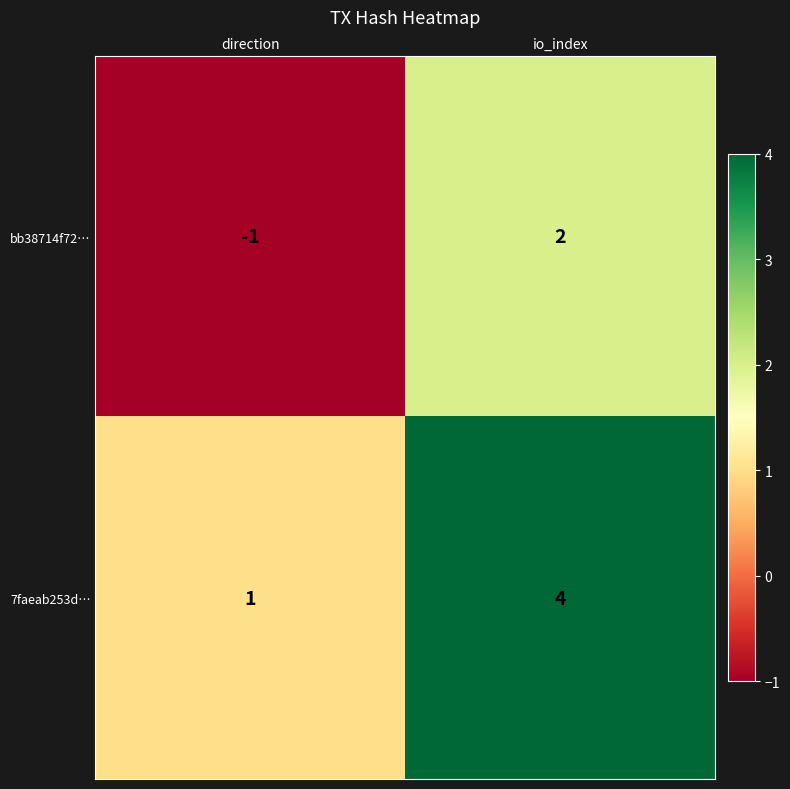

What is the total value across all series at io_index?

6